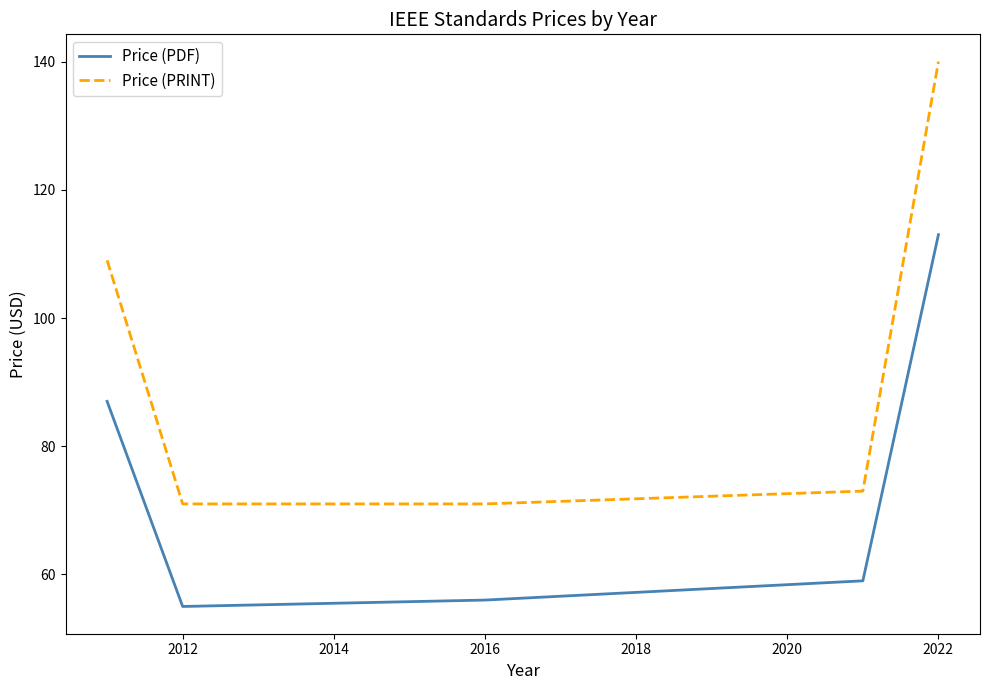

Which series changed the most between 2010 and 2020?

Price (PRINT)